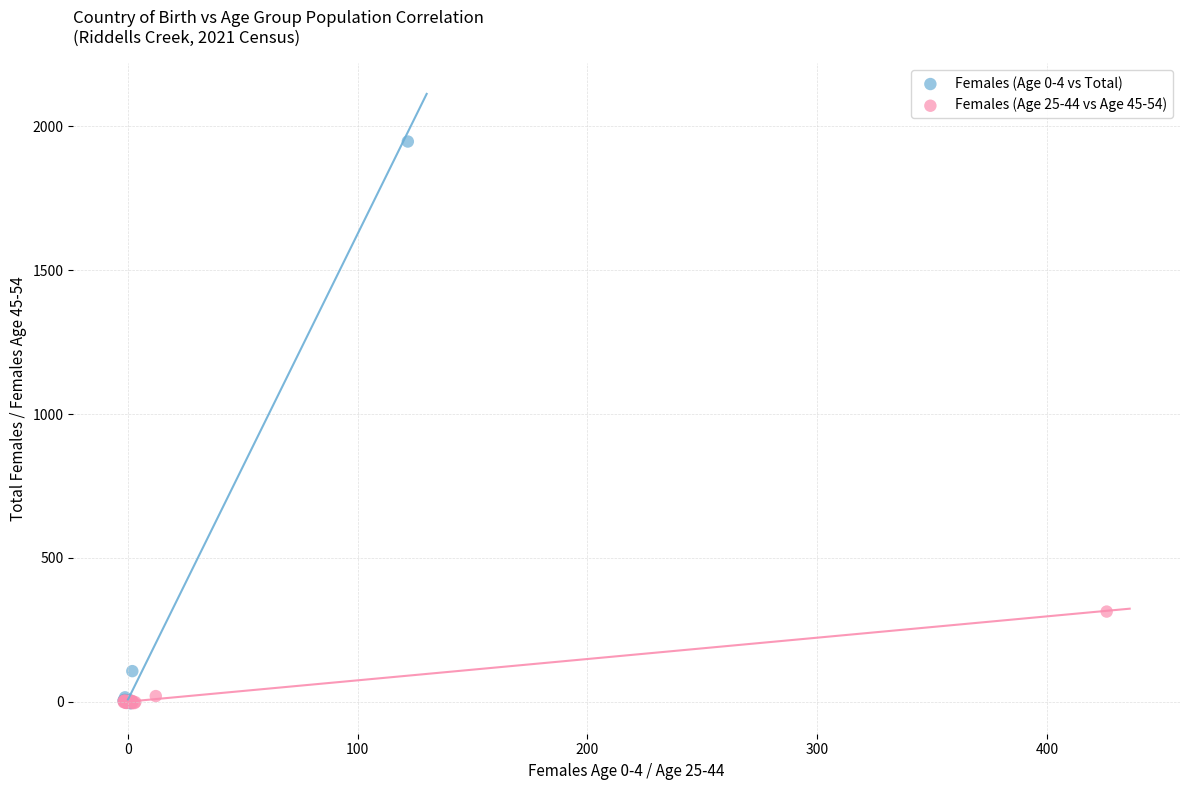

Which series has the widest spread of Y values?

Females (Age 0-4 vs Total)